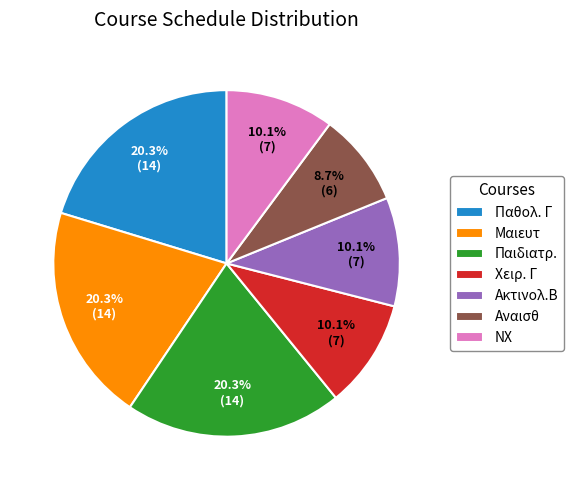

To the nearest percent, what percentage of the pie is Αναισθ?

9%